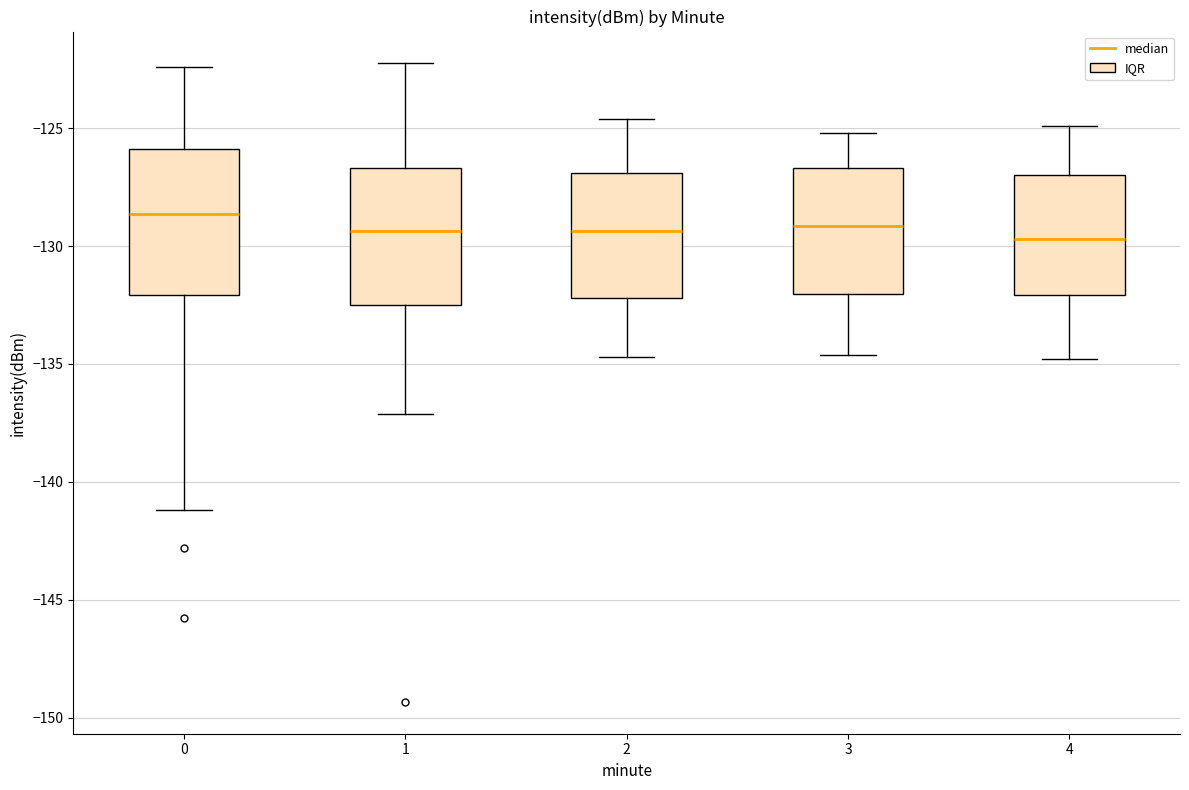

Where is the upper edge of the box at x = 1 on the y-axis? The values are not printed on the chart, so give them approximately, as read against the axis.

-126.5